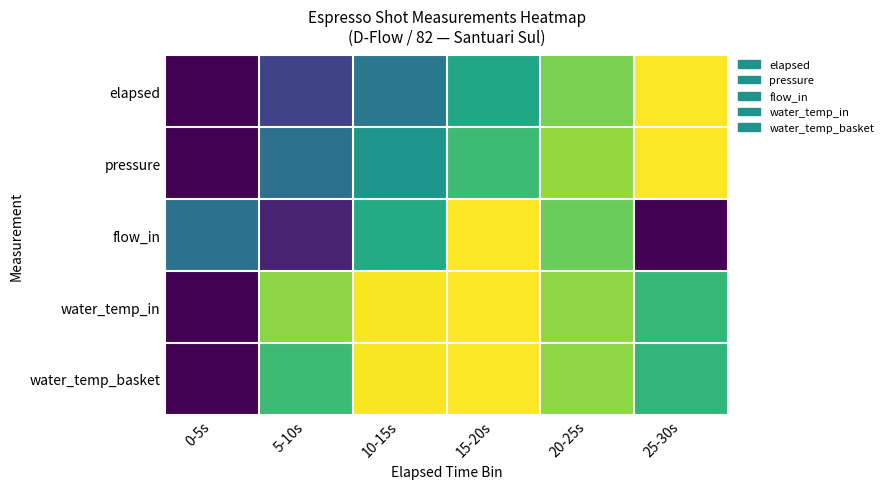

What is the total value across all series at 20-25s?

4.1